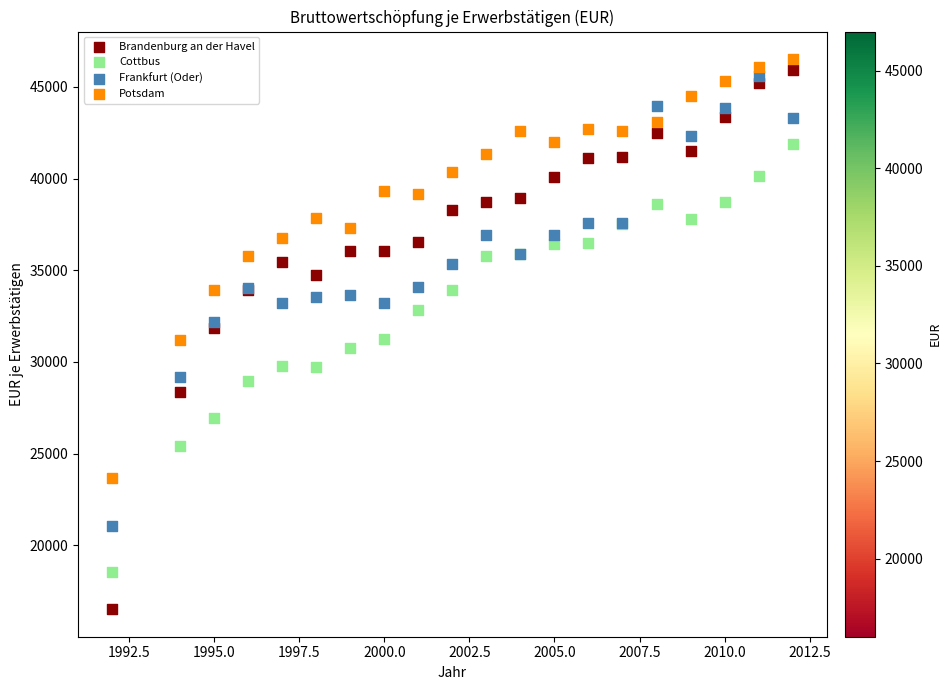

What is the X range (max minus min) for the scatter plot?

20